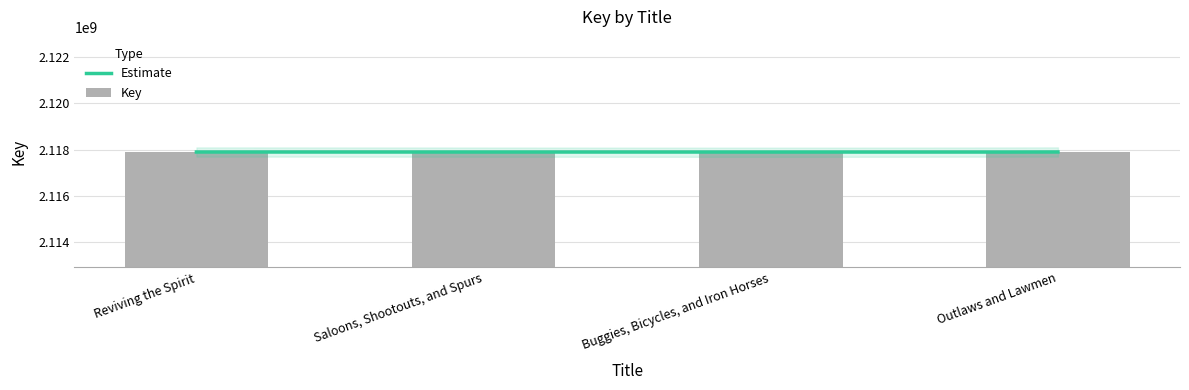

How many values are below 2117891967?

2